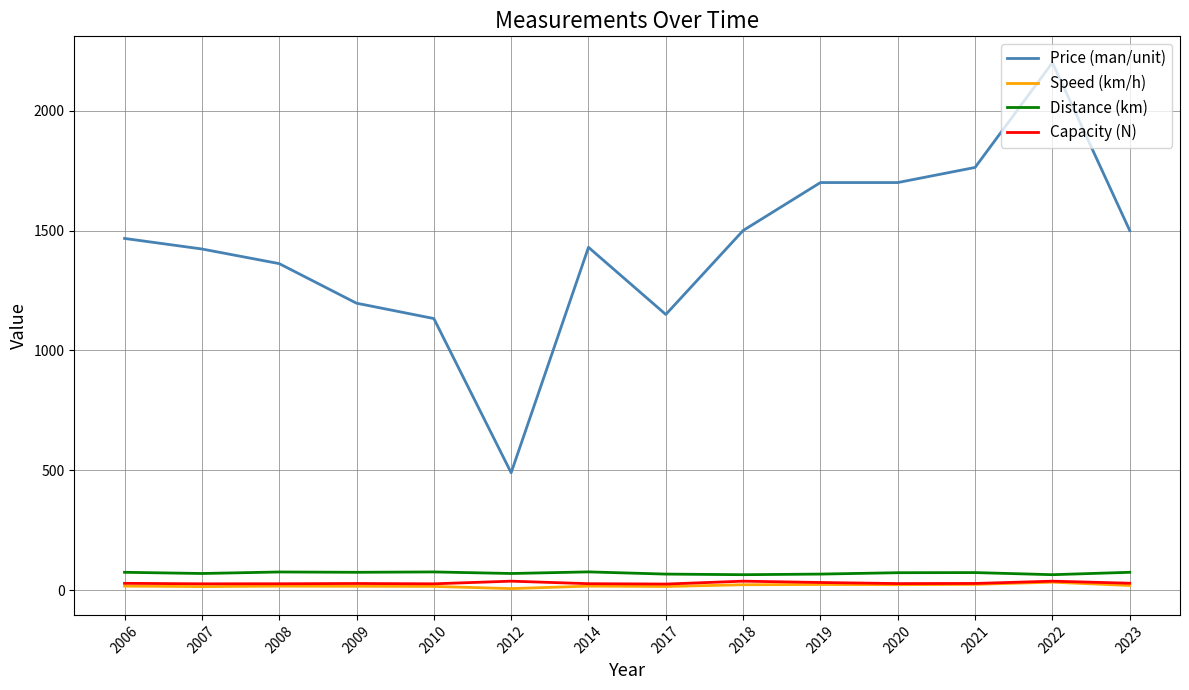

What are all the series names shown in the legend?

Price (man/unit), Speed (km/h), Distance (km), Capacity (N)